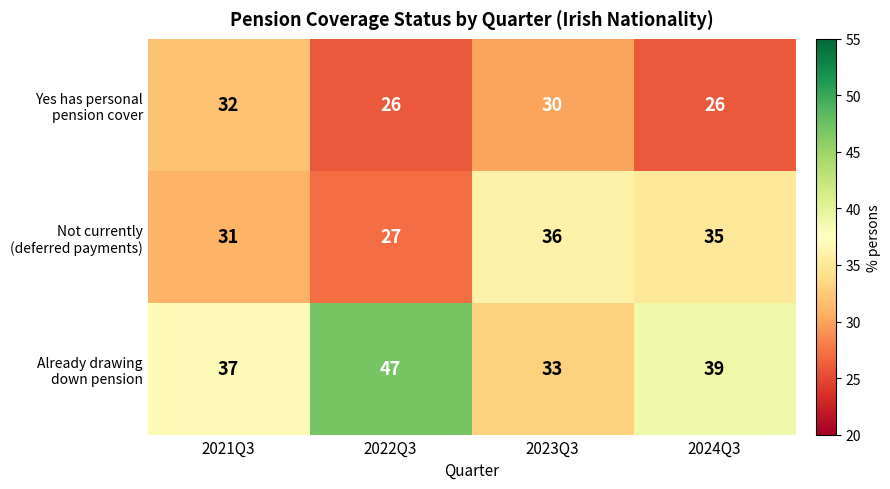

What is the total value across all series at 2023Q3?

99